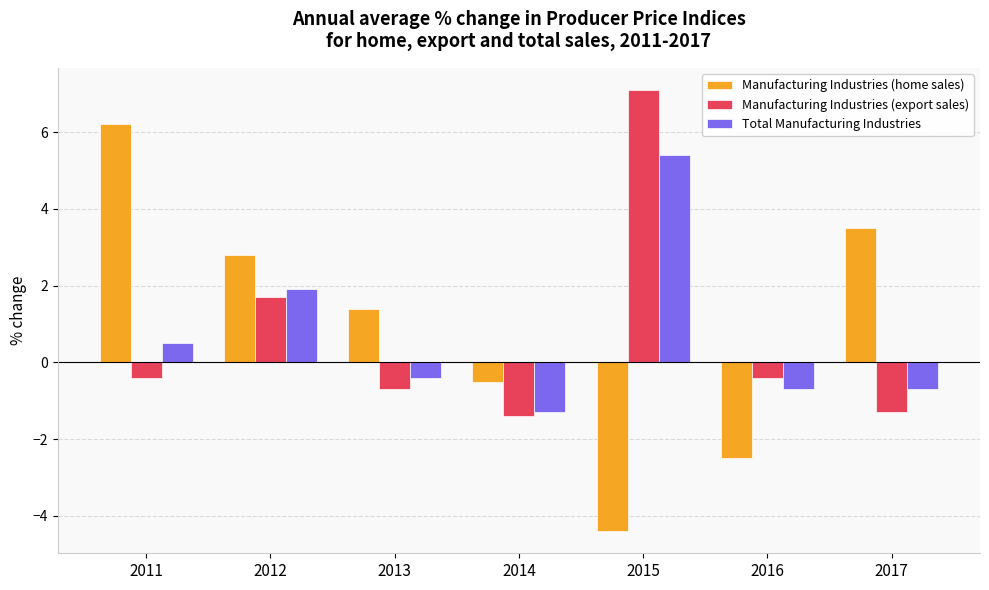

Is it true that Total Manufacturing Industries equals 0.5 at 2011?

True